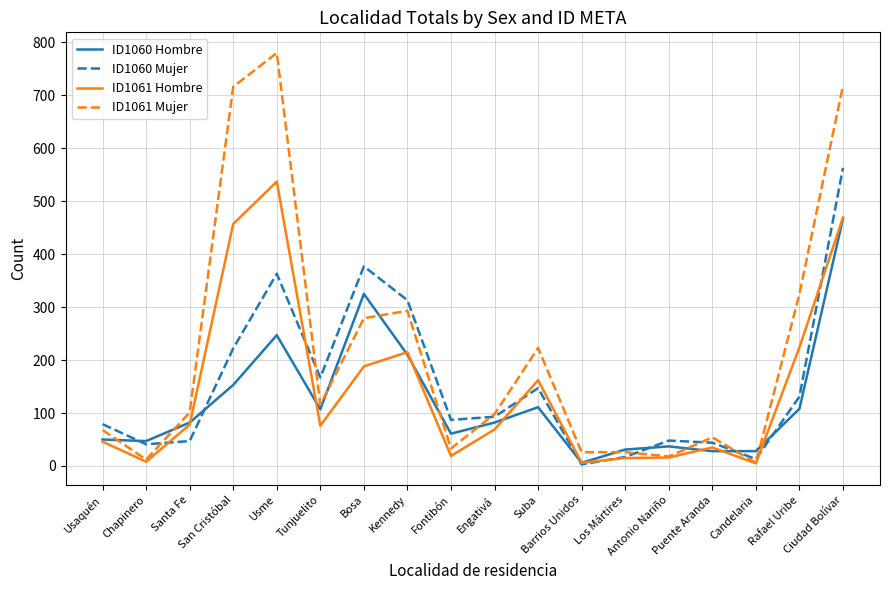

Which series has the largest range (max minus min)?

ID1061 Mujer